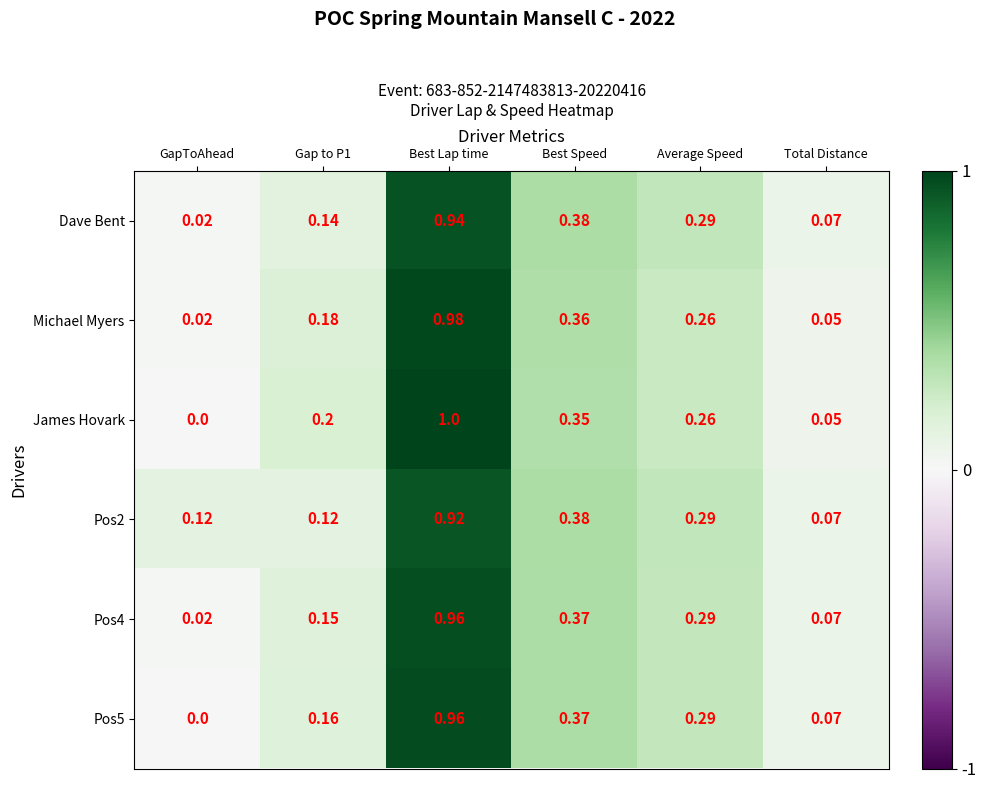

Is the value of Michael Myers at Total Distance greater than the value of Dave Bent at Average Speed?

No